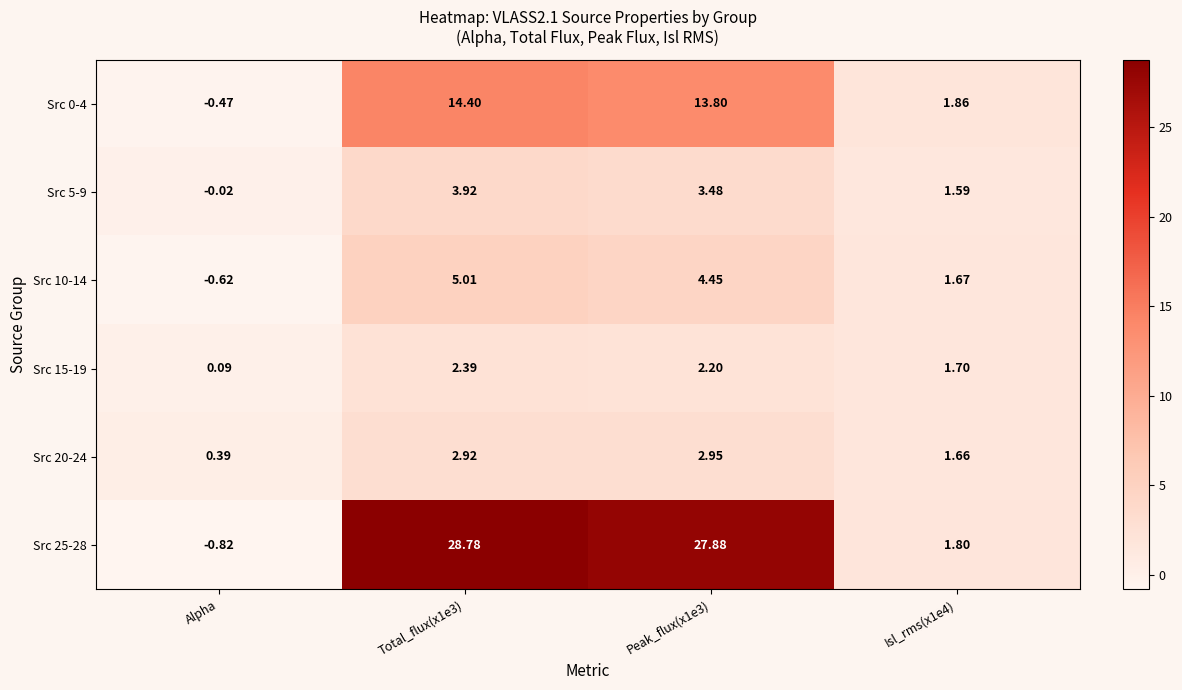

At which label does Src 10-14 reach its minimum?

Alpha